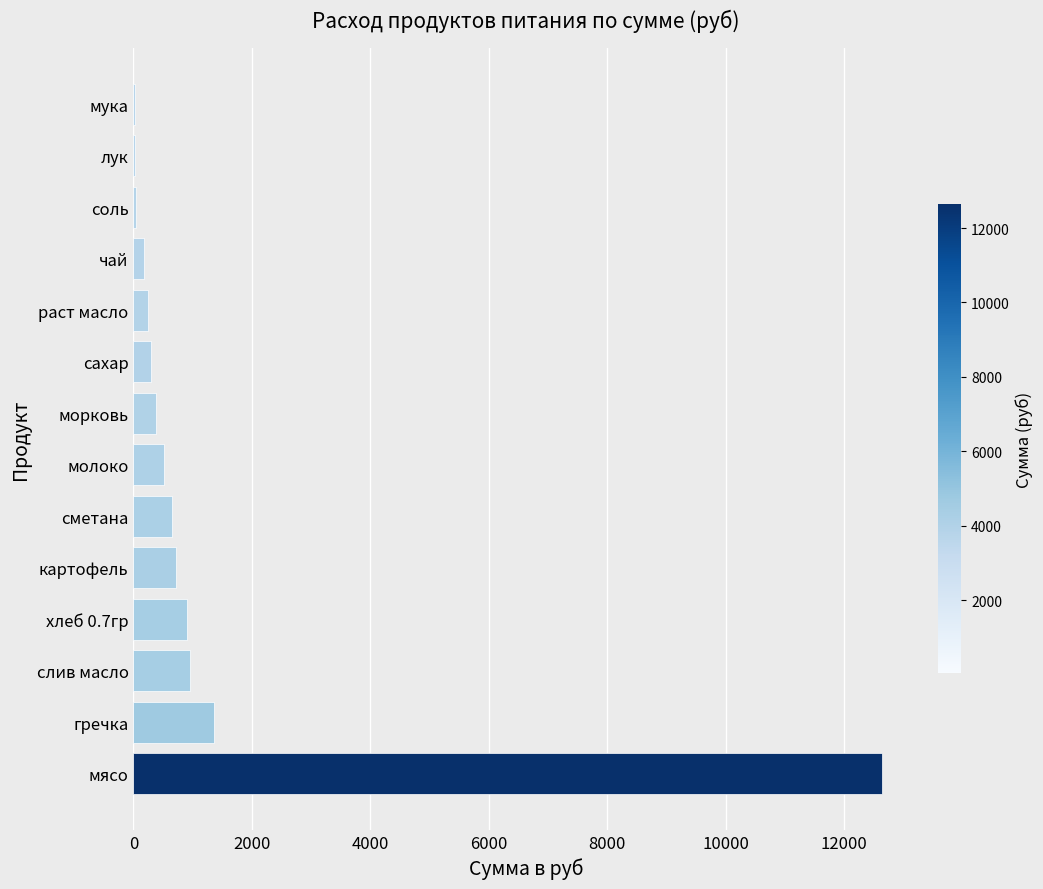

Approximately how many times larger is the value at слив масло compared to морковь?

2.4